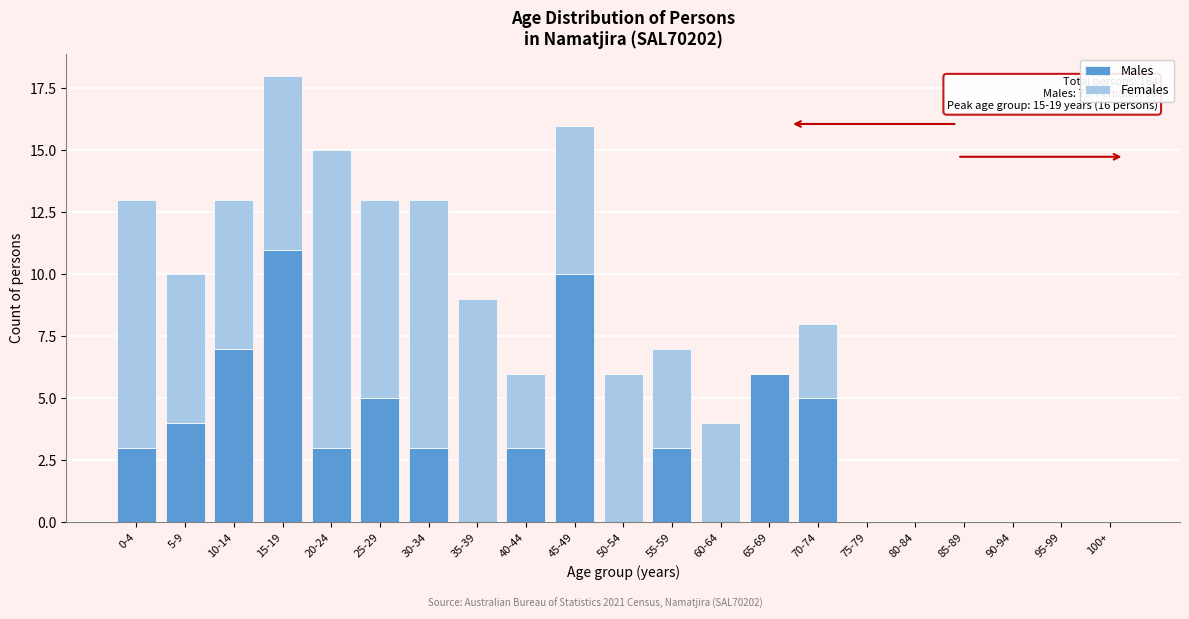

What is the sum of the Males values at 50-54 and 70-74?

5